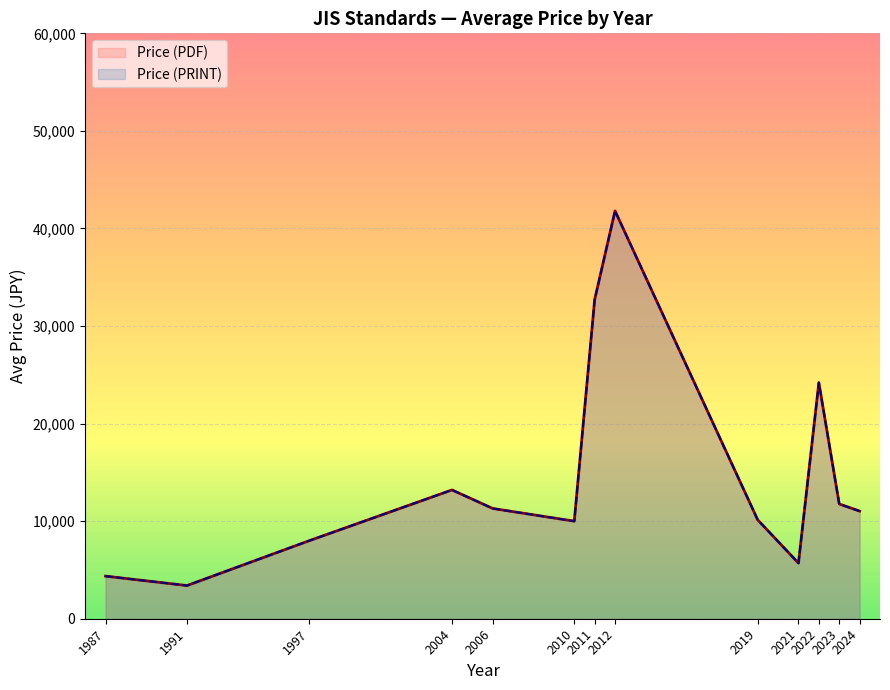

Does the chart display data point markers on the line(s)?

No